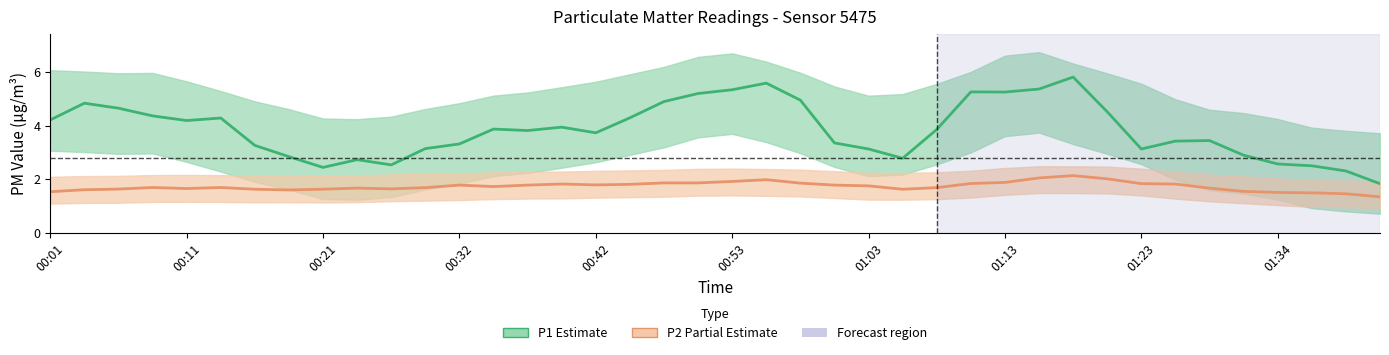

Reading left to right, transcribe all the data shown in this chart.

P1 (PM2.5): 4.2	4.8	4.6	4.4	4.2	4.3	3.3	2.8	2.4	2.7	2.5	3.1	3.3	3.9	3.8	3.9	3.7	4.3	4.9	5.2	5.3	5.6	4.9	3.4	3.1	2.8	3.9	5.3	5.2	5.4	5.8	4.5	3.1	3.4	3.4	2.9	2.6	2.5	2.3	1.8
P2 (PM10): 1.5	1.6	1.6	1.7	1.7	1.7	1.6	1.6	1.6	1.7	1.6	1.7	1.8	1.7	1.8	1.8	1.8	1.8	1.9	1.9	1.9	2.0	1.9	1.8	1.8	1.6	1.7	1.8	1.9	2.0	2.1	2.0	1.8	1.8	1.7	1.5	1.5	1.5	1.5	1.3